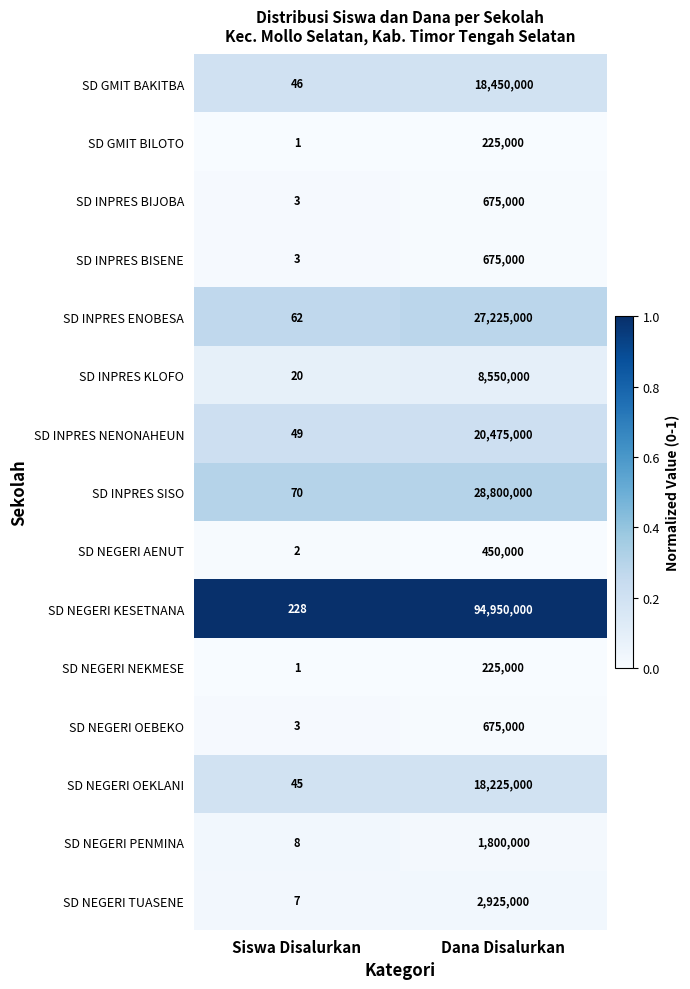

Reading left to right, transcribe all the data shown in this chart.

SD GMIT BAKITBA: Siswa Disalurkan=46	Dana Disalurkan=18450000
SD GMIT BILOTO: Siswa Disalurkan=1	Dana Disalurkan=225000
SD INPRES BIJOBA: Siswa Disalurkan=3	Dana Disalurkan=675000
SD INPRES BISENE: Siswa Disalurkan=3	Dana Disalurkan=675000
SD INPRES ENOBESA: Siswa Disalurkan=62	Dana Disalurkan=27225000
SD INPRES KLOFO: Siswa Disalurkan=20	Dana Disalurkan=8550000
SD INPRES NENONAHEUN: Siswa Disalurkan=49	Dana Disalurkan=20475000
SD INPRES SISO: Siswa Disalurkan=70	Dana Disalurkan=28800000
SD NEGERI AENUT: Siswa Disalurkan=2	Dana Disalurkan=450000
SD NEGERI KESETNANA: Siswa Disalurkan=228	Dana Disalurkan=94950000
SD NEGERI NEKMESE: Siswa Disalurkan=1	Dana Disalurkan=225000
SD NEGERI OEBEKO: Siswa Disalurkan=3	Dana Disalurkan=675000
SD NEGERI OEKLANI: Siswa Disalurkan=45	Dana Disalurkan=18225000
SD NEGERI PENMINA: Siswa Disalurkan=8	Dana Disalurkan=1800000
SD NEGERI TUASENE: Siswa Disalurkan=7	Dana Disalurkan=2925000